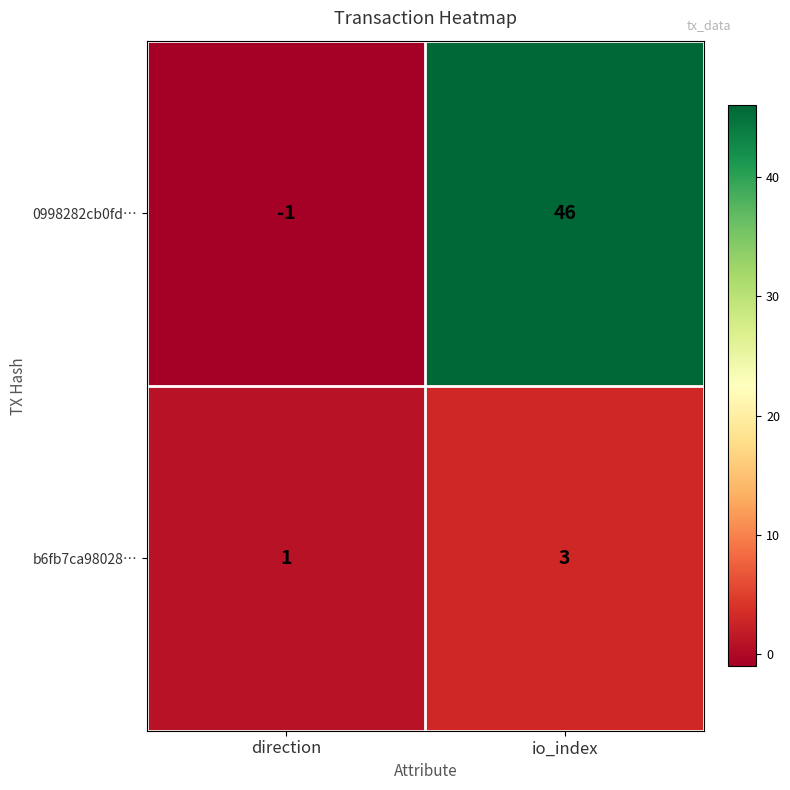

List the series in order of their peak value, highest first.

0998282cb0fd…, b6fb7ca98028…